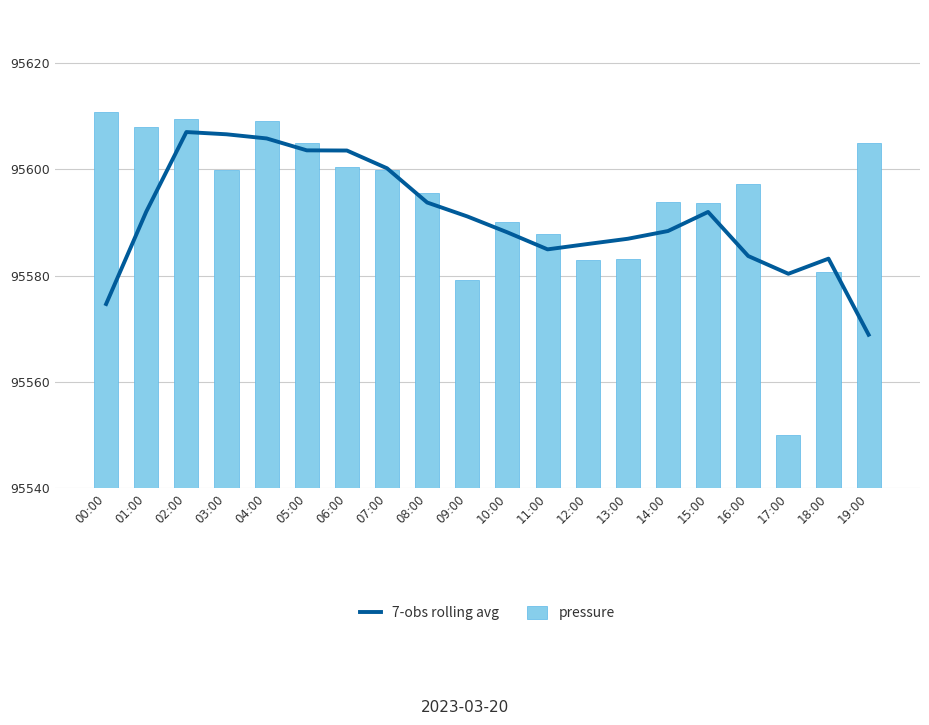

Reading left to right, what are all the values shown in this chart?

7-obs rolling avg: 00:00=34.7	01:00=52.1	02:00=67.0	03:00=66.6	04:00=65.8	05:00=63.6	06:00=63.6	07:00=60.2	08:00=53.8	09:00=51.2	10:00=48.2	11:00=45.0	12:00=46.0	13:00=47.0	14:00=48.4	15:00=52.0	16:00=43.7	17:00=40.4	18:00=43.2	19:00=28.9
pressure: 00:00=70.7	01:00=68.0	02:00=69.5	03:00=59.9	04:00=69.0	05:00=64.9	06:00=60.5	07:00=59.8	08:00=55.7	09:00=39.2	10:00=50.0	11:00=47.8	12:00=42.9	13:00=43.2	14:00=54.0	15:00=53.6	16:00=57.2	17:00=10.0	18:00=40.6	19:00=65.0